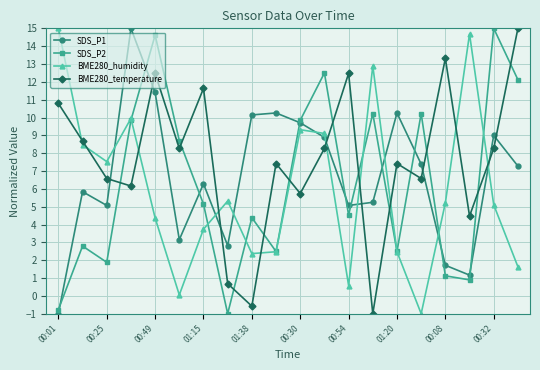

How many positive values does the SDS_P2 series have?

18